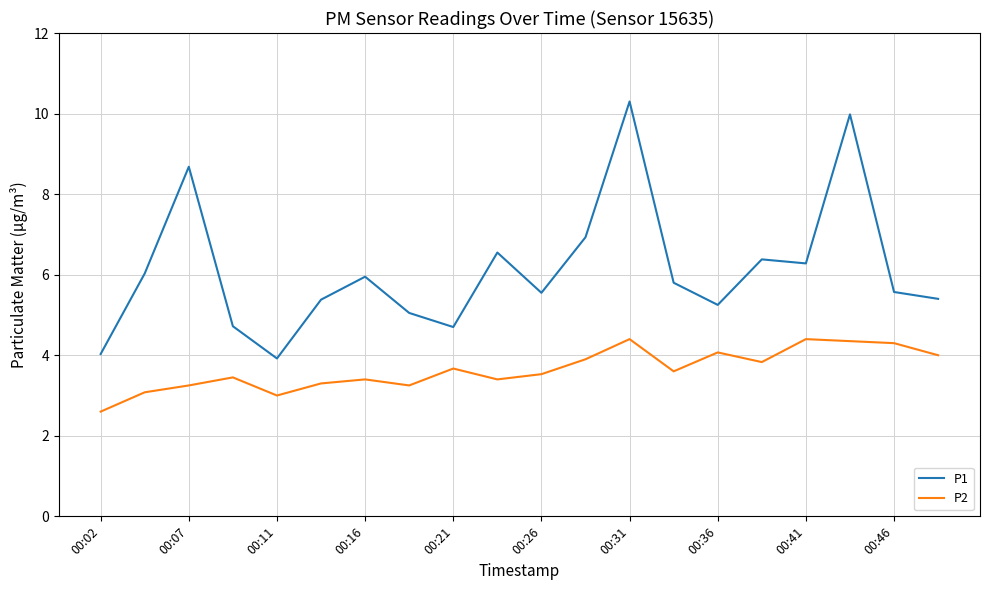

Rank the series by their maximum value, from highest to lowest.

P1, P2